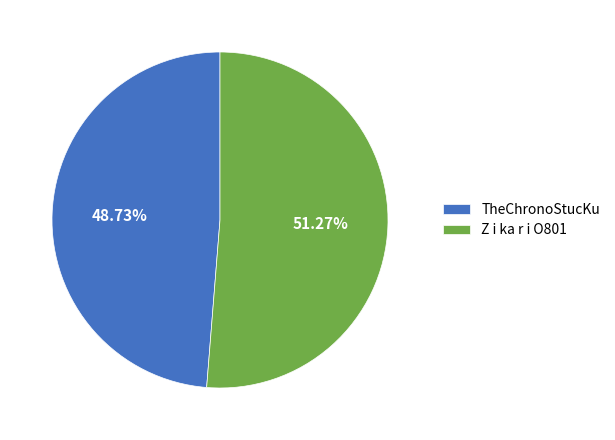

To the nearest percent, what portion does Z i ka r i O801 represent?

51%